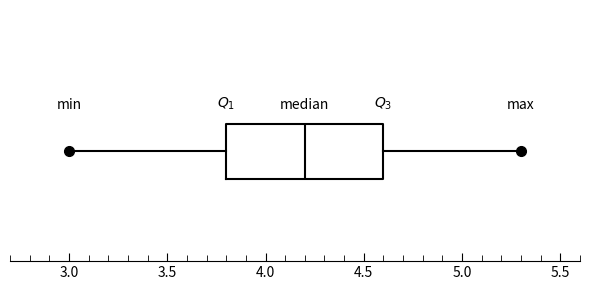

Transcribe this box plot: give where the median line is, the range the box spans, and where the two whiskers end, as read against the x-axis. The values are not printed on the chart, so give them approximately, as read against the axis.

median 4.2, box 3.8 to 4.6, whiskers 3.0 to 5.3